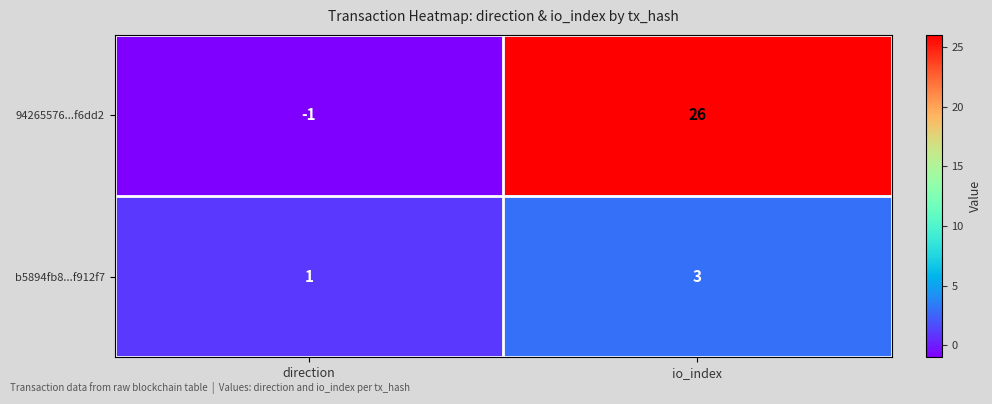

Which category has the lowest value across all series?

direction